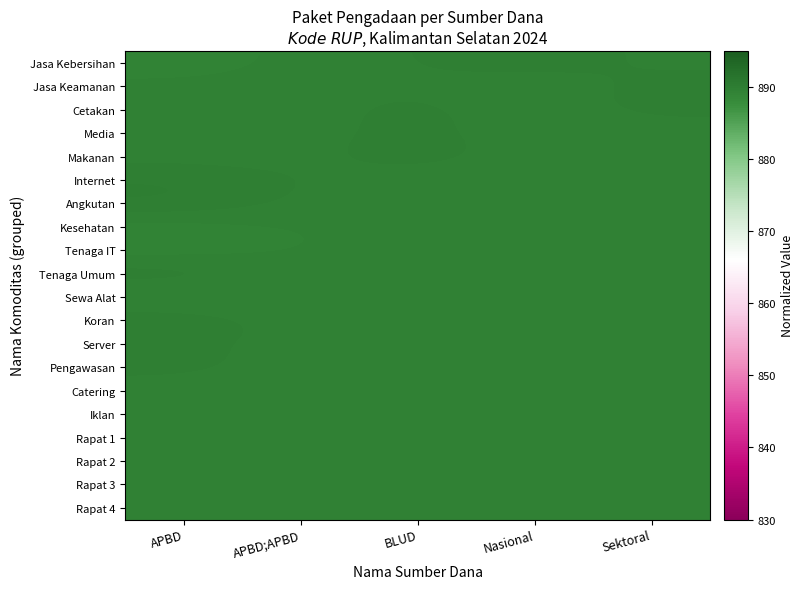

At APBD;APBD, list the series in order from largest to smallest.

Internet, Angkutan, Cetakan, Jasa Keamanan, Media, Jasa Kebersihan, Makanan, Tenaga Umum, Sewa Alat, Koran, Server, Pengawasan, Catering, Iklan, Rapat 1, Rapat 2, Rapat 3, Rapat 4, Tenaga IT, Kesehatan